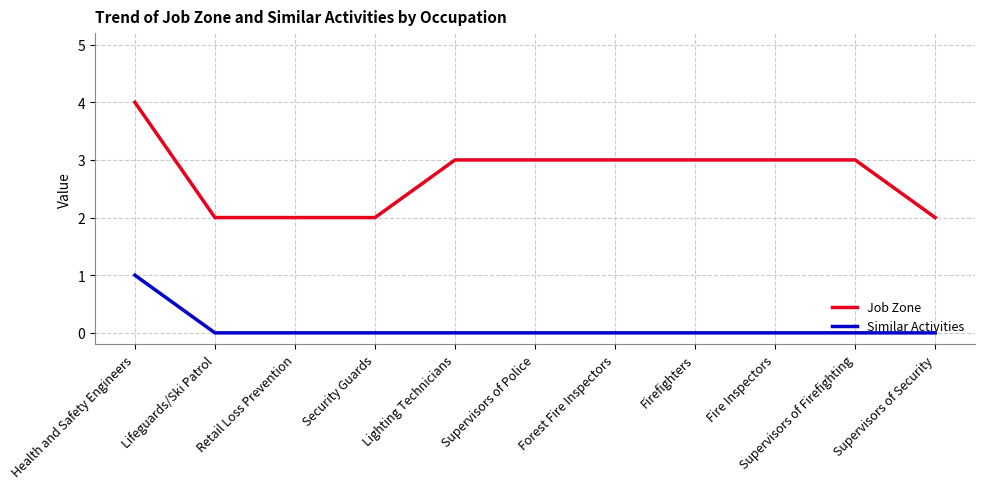

True or false: Similar Activities and Job Zone intersect in this chart.

False